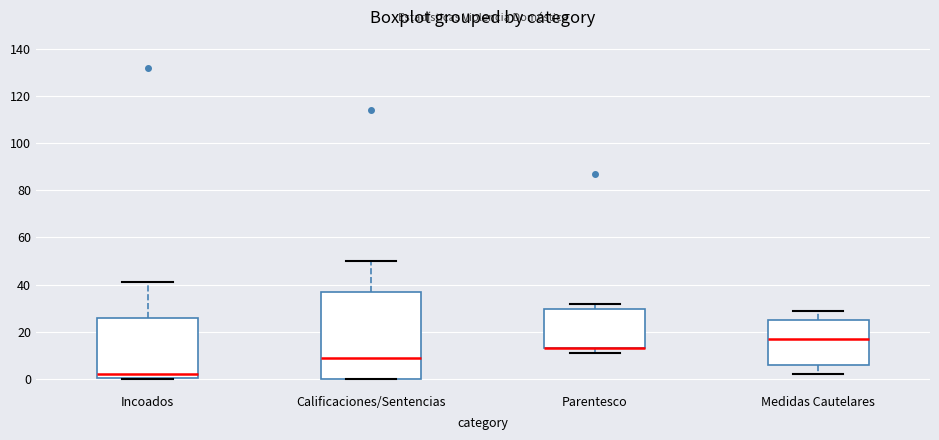

Reading left to right, read every box against the y-axis: the position of its median line, the range the box covers, and the ends of its whiskers. The values are not printed on the chart, so give them approximately, as read against the axis.

Incoados: median 2, box 0 to 26, whiskers 0 to 42
Calificaciones/Sentencias: median 10, box 0 to 38, whiskers 0 to 50
Parentesco: median 14 (drawn on the box's lower edge), box 14 to 30, whiskers 12 to 32
Medidas Cautelares: median 18, box 6 to 26, whiskers 2 to 30